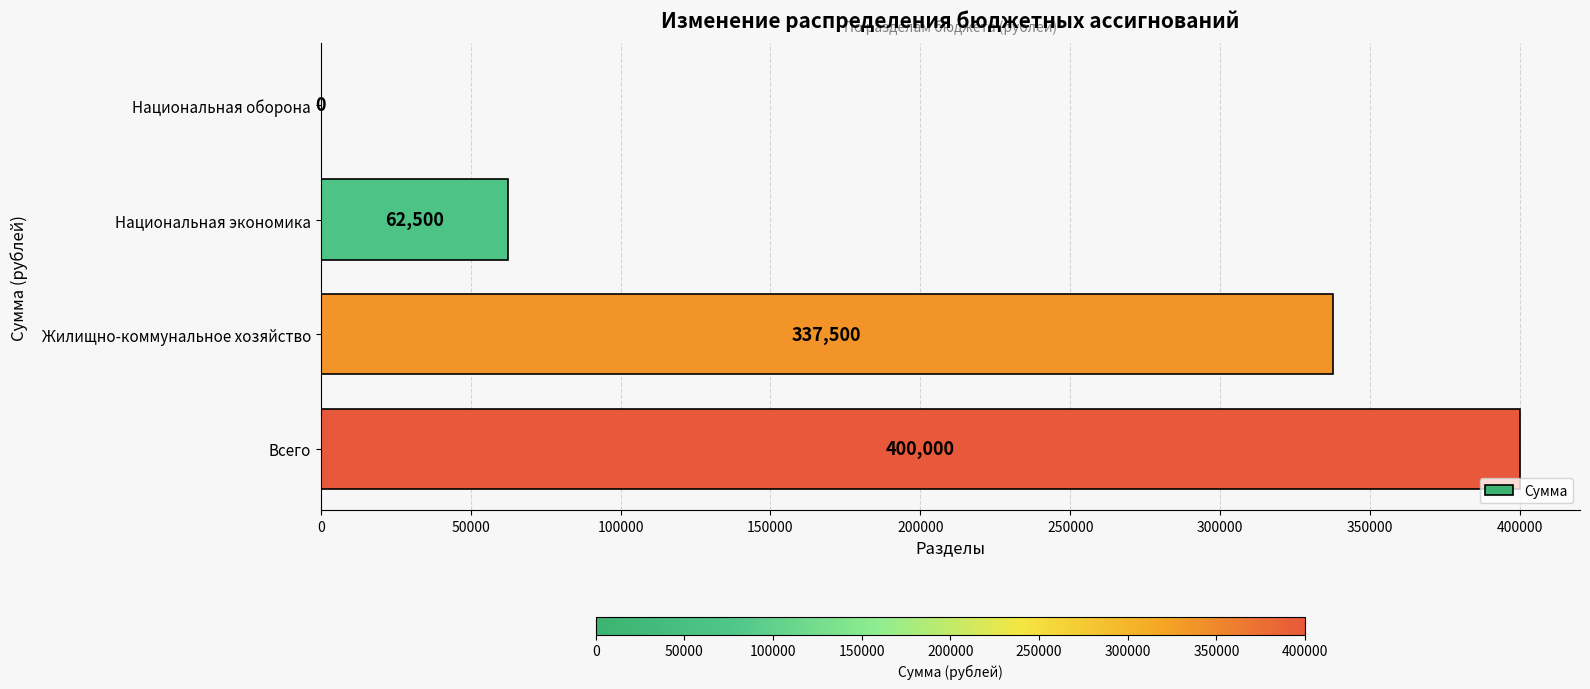

Reading top to bottom, what are all the values shown in this chart?

Национальная оборона=0	Национальная экономика=62500	Жилищно-коммунальное хозяйство=337500	Всего=400000